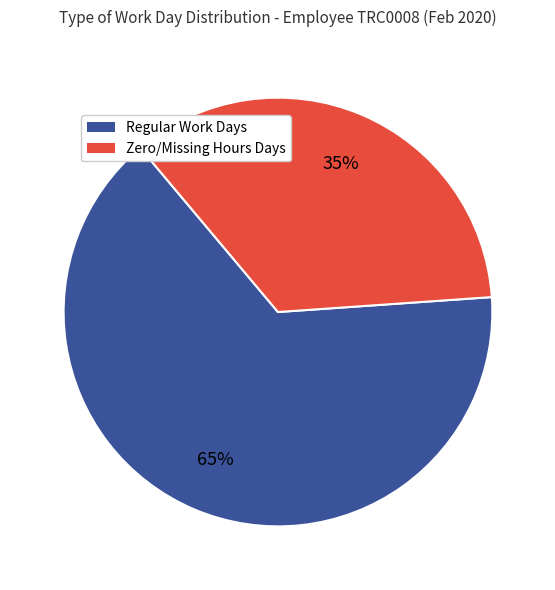

Rank the categories by value from highest to lowest.

Regular Work Days, Zero/Missing Hours Days